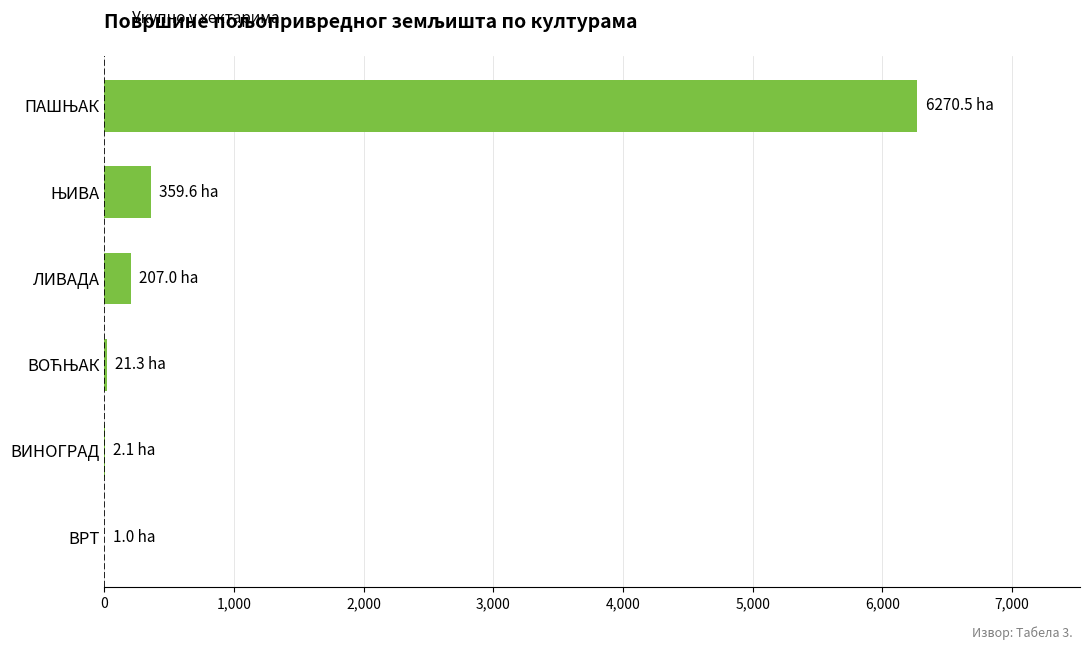

The value at ЛИВАДА is 207.0. True or false?

True